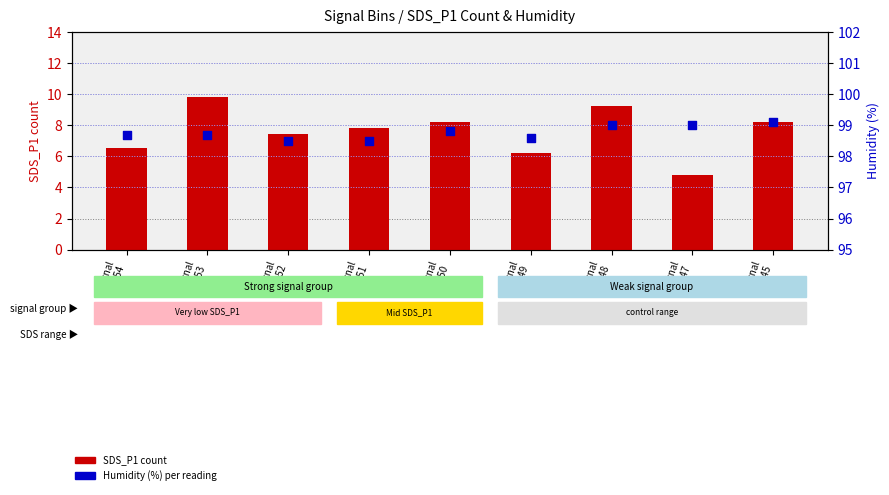

Which series has the largest Y range (max minus min)?

SDS_P1 (count)